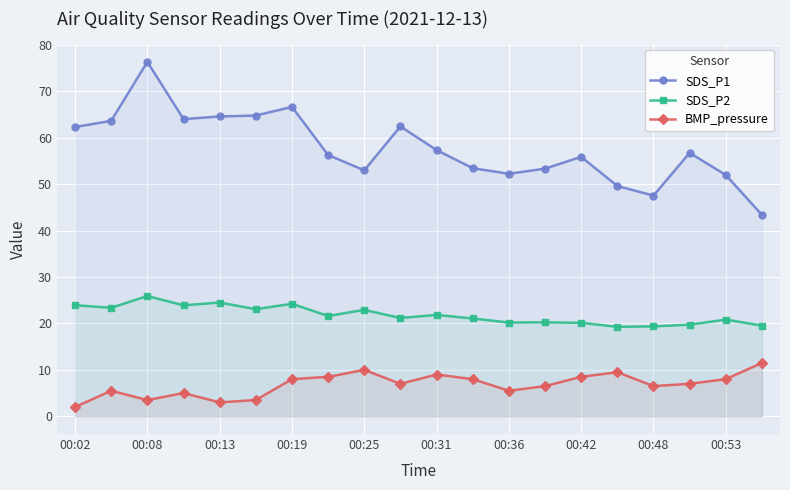

Is it true that SDS_P1 equals 11.9 at 00:31?

False